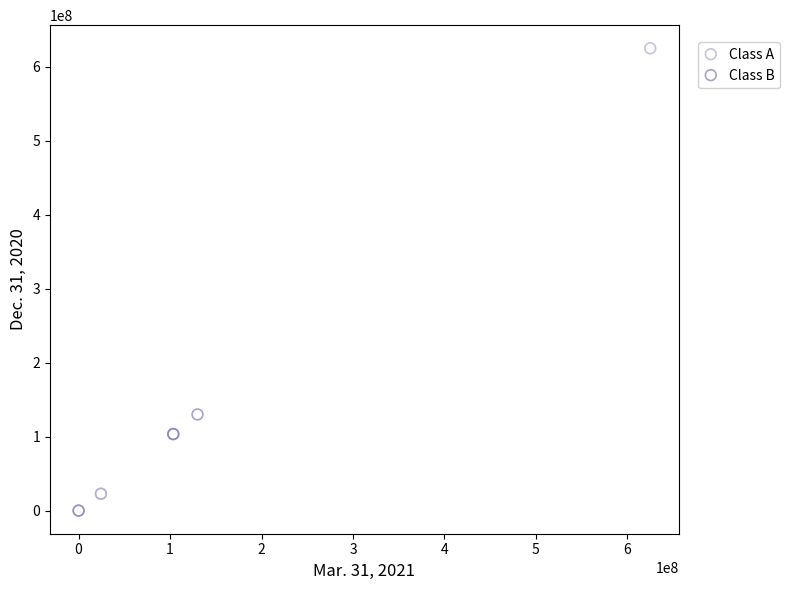

Which series contains the highest Y value?

Class A